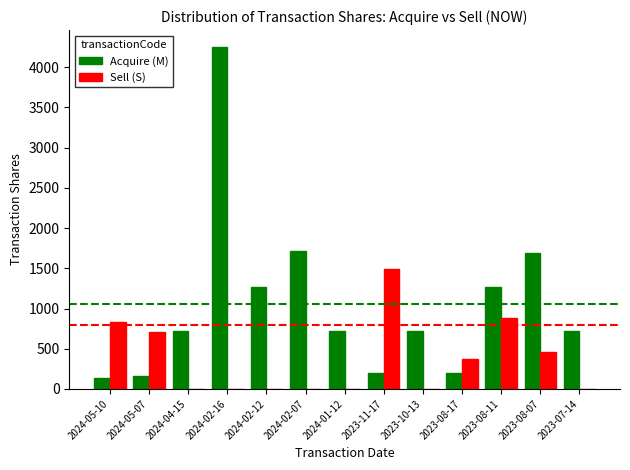

At which category is the sum across all series the highest?

2024-02-16